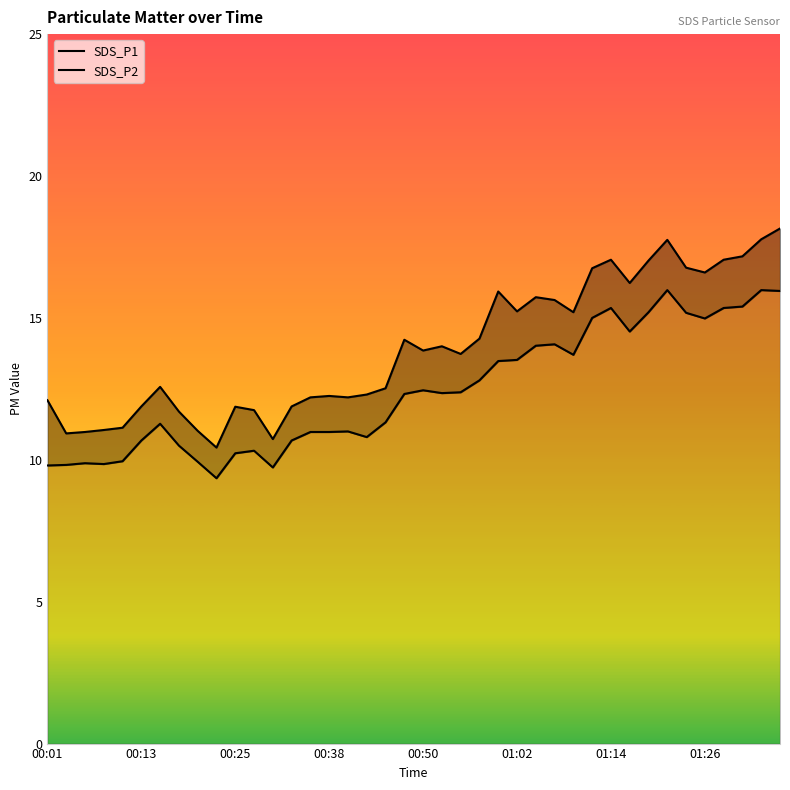

How many values in the SDS_P1 series exceed 13?

21